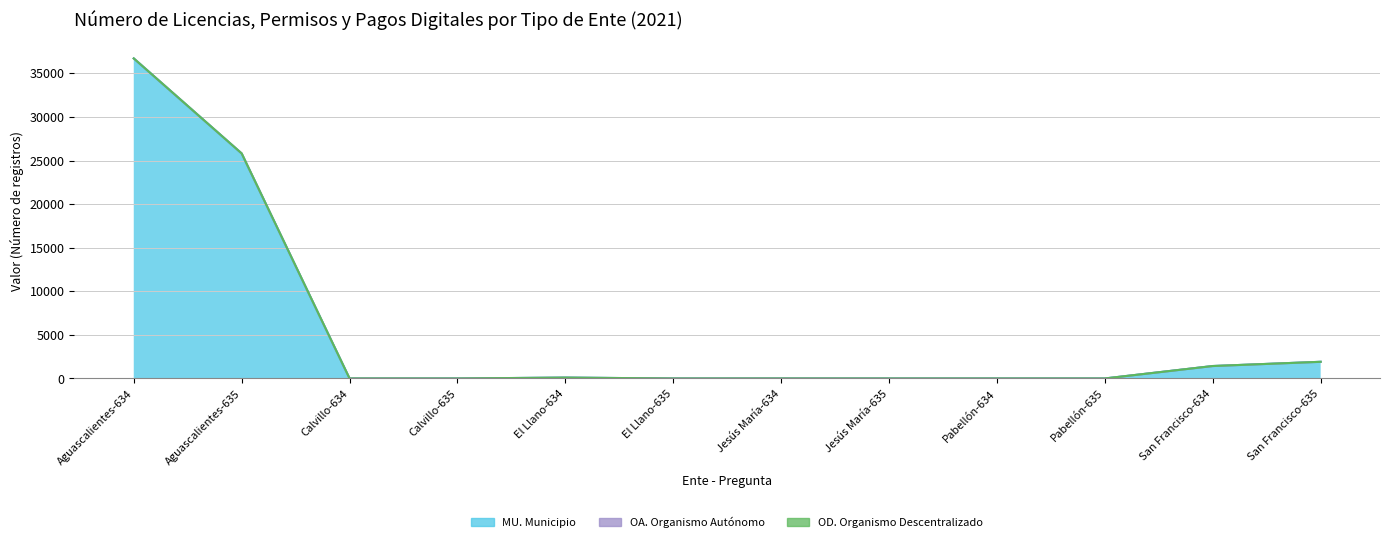

True or false: OD. Organismo Descentralizado has more than 1 interior local peaks.

False